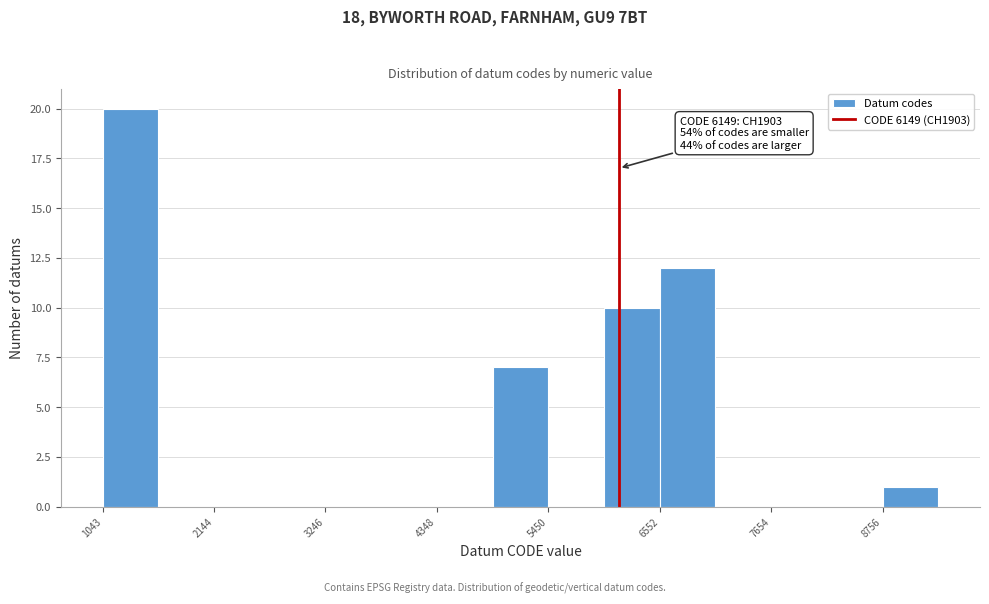

Read against the x-axis, roughly where is the centre of the tallest bar?

1400